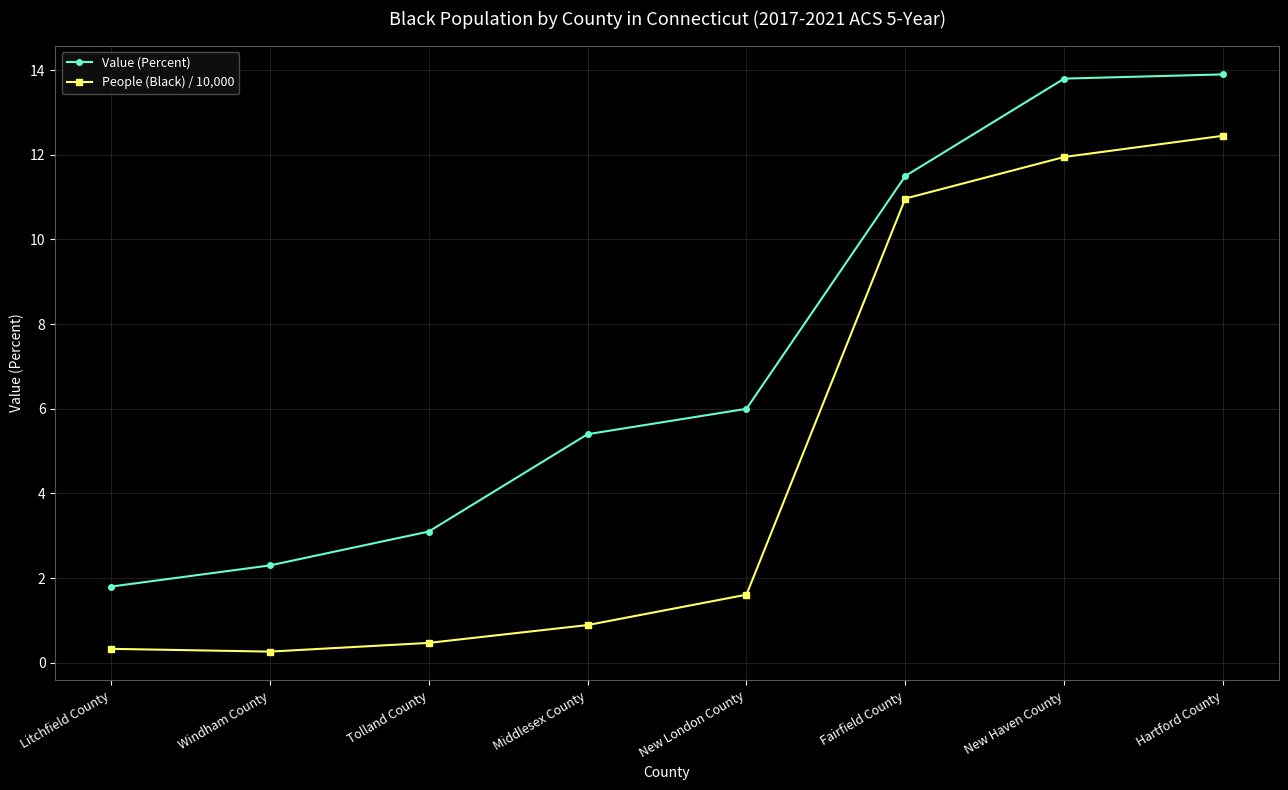

Reading left to right, what are all the values shown in this chart?

Value (Percent): 1.8	2.3	3.1	5.4	6.0	11.5	13.8	13.9
People (Black) / 10,000: 0.3	0.3	0.5	0.9	1.6	11.0	11.9	12.4